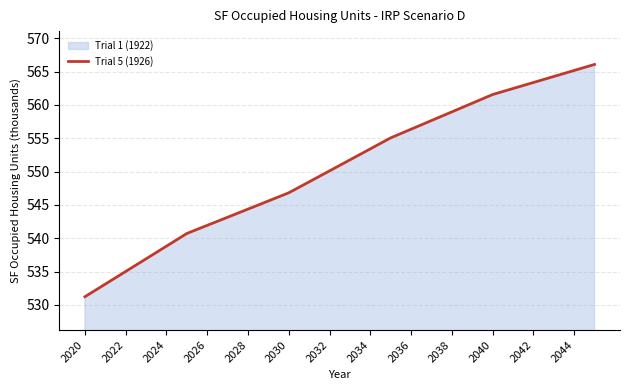

What is the greatest value displayed?

566.1